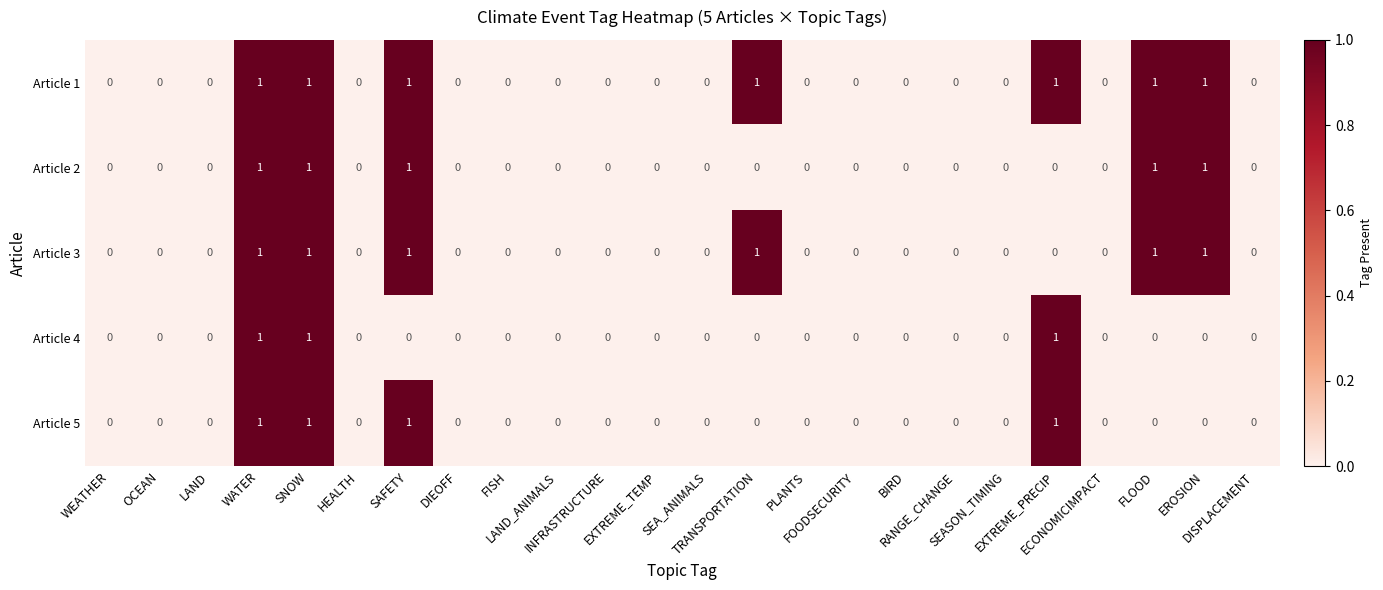

Count the Article 5 values in the range 0 to 1.

24